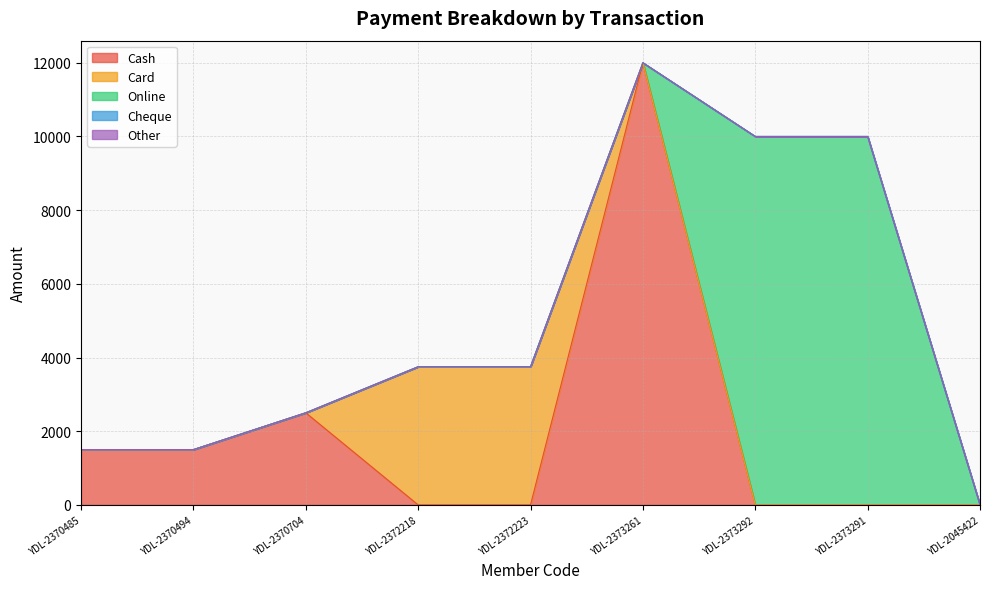

True or false: Cheque and Online intersect in this chart.

False